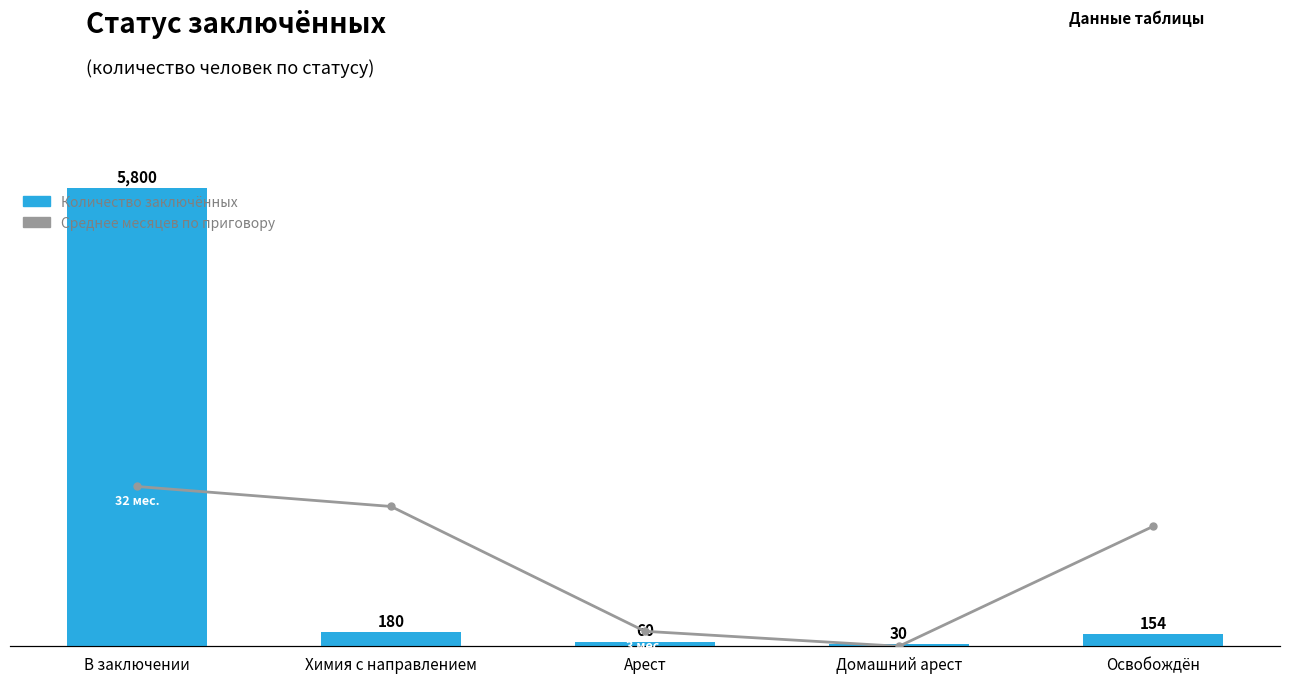

Are the bars horizontal?

No